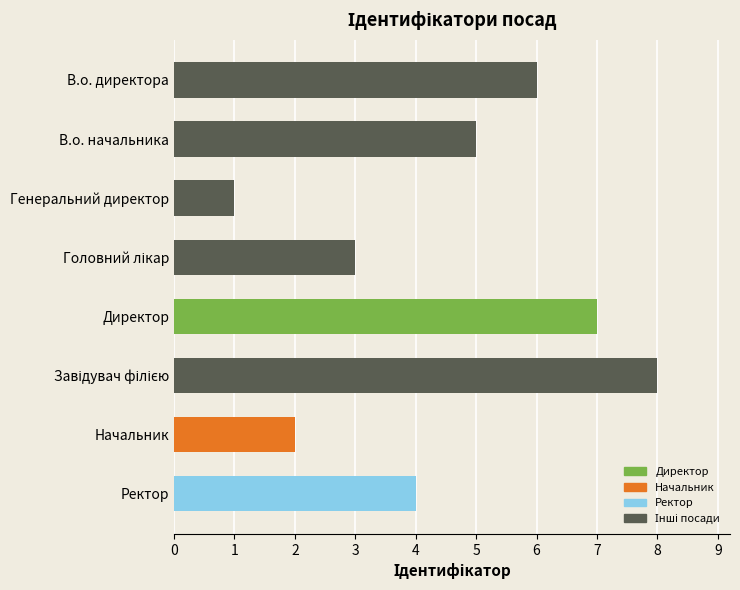

What is the maximum value shown in the chart?

8